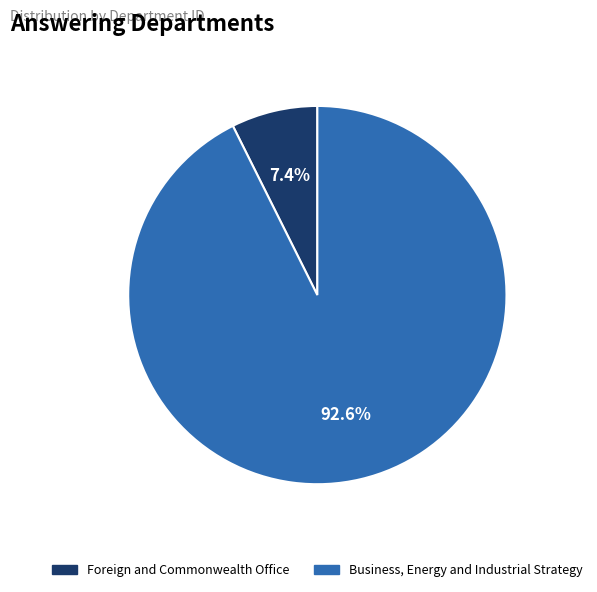

The Business, Energy and Industrial Strategy slice represents 93% of the pie. True or false?

True